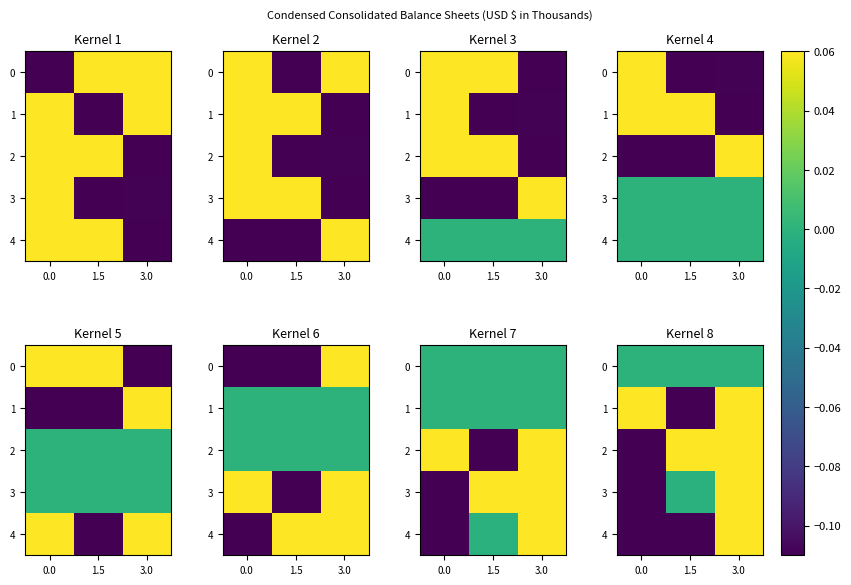

Which category has the highest value across all series?

3.0